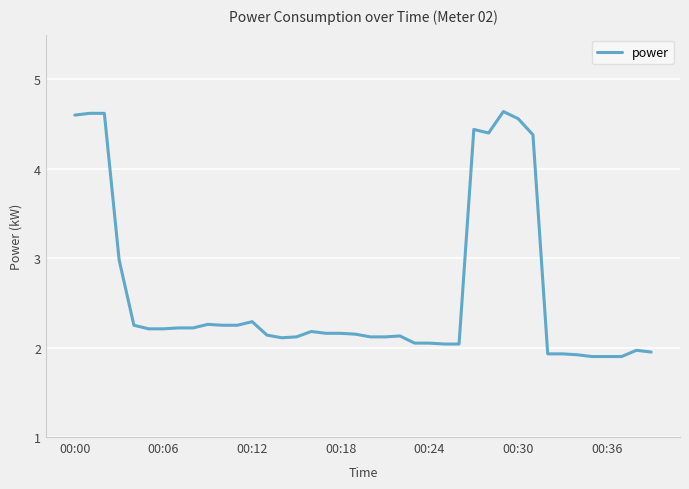

What is the difference between the maximum and minimum values?

2.7